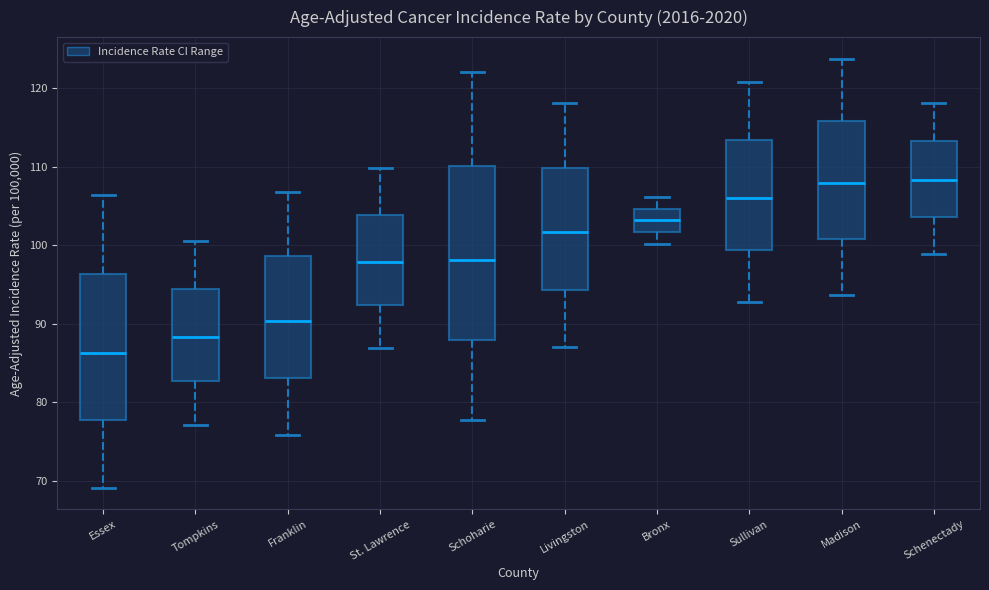

Reading left to right, transcribe this box plot: for each box, give where its median line is, the range the box spans, and where its two whiskers end, as read against the y-axis. The values are not printed on the chart, so give them approximately, as read against the axis.

Essex: median 86, box 78 to 96, whiskers 69 to 106
Tompkins: median 88, box 83 to 94, whiskers 77 to 101
Franklin: median 90, box 83 to 99, whiskers 76 to 107
St. Lawrence: median 98, box 92 to 104, whiskers 87 to 110
Schoharie: median 98, box 88 to 110, whiskers 78 to 122
Livingston: median 102, box 94 to 110, whiskers 87 to 118
Bronx: median 103, box 102 to 105, whiskers 100 to 106
Sullivan: median 106, box 99 to 113, whiskers 93 to 121
Madison: median 108, box 101 to 116, whiskers 94 to 124
Schenectady: median 108, box 104 to 113, whiskers 99 to 118